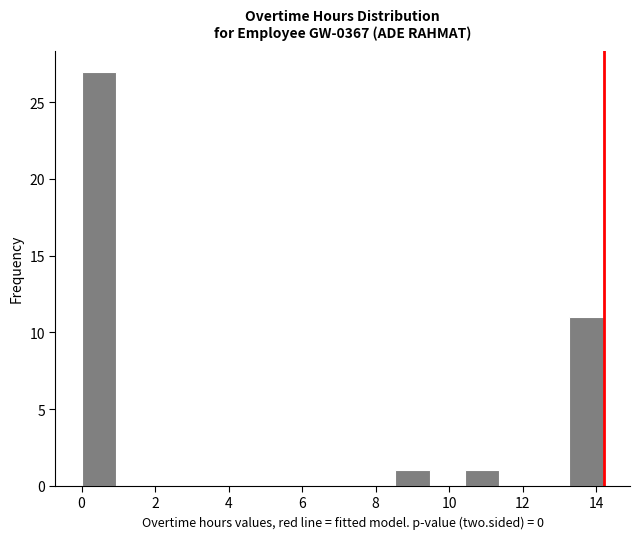

Which range on the x-axis has the tallest bar?

0.0 to 1.0